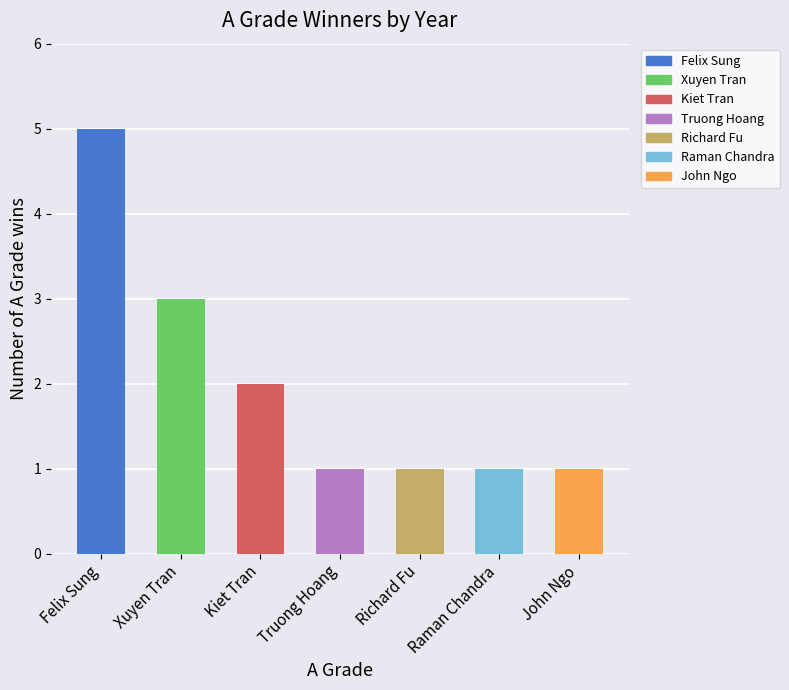

Which category has the highest value across all series?

Felix Sung